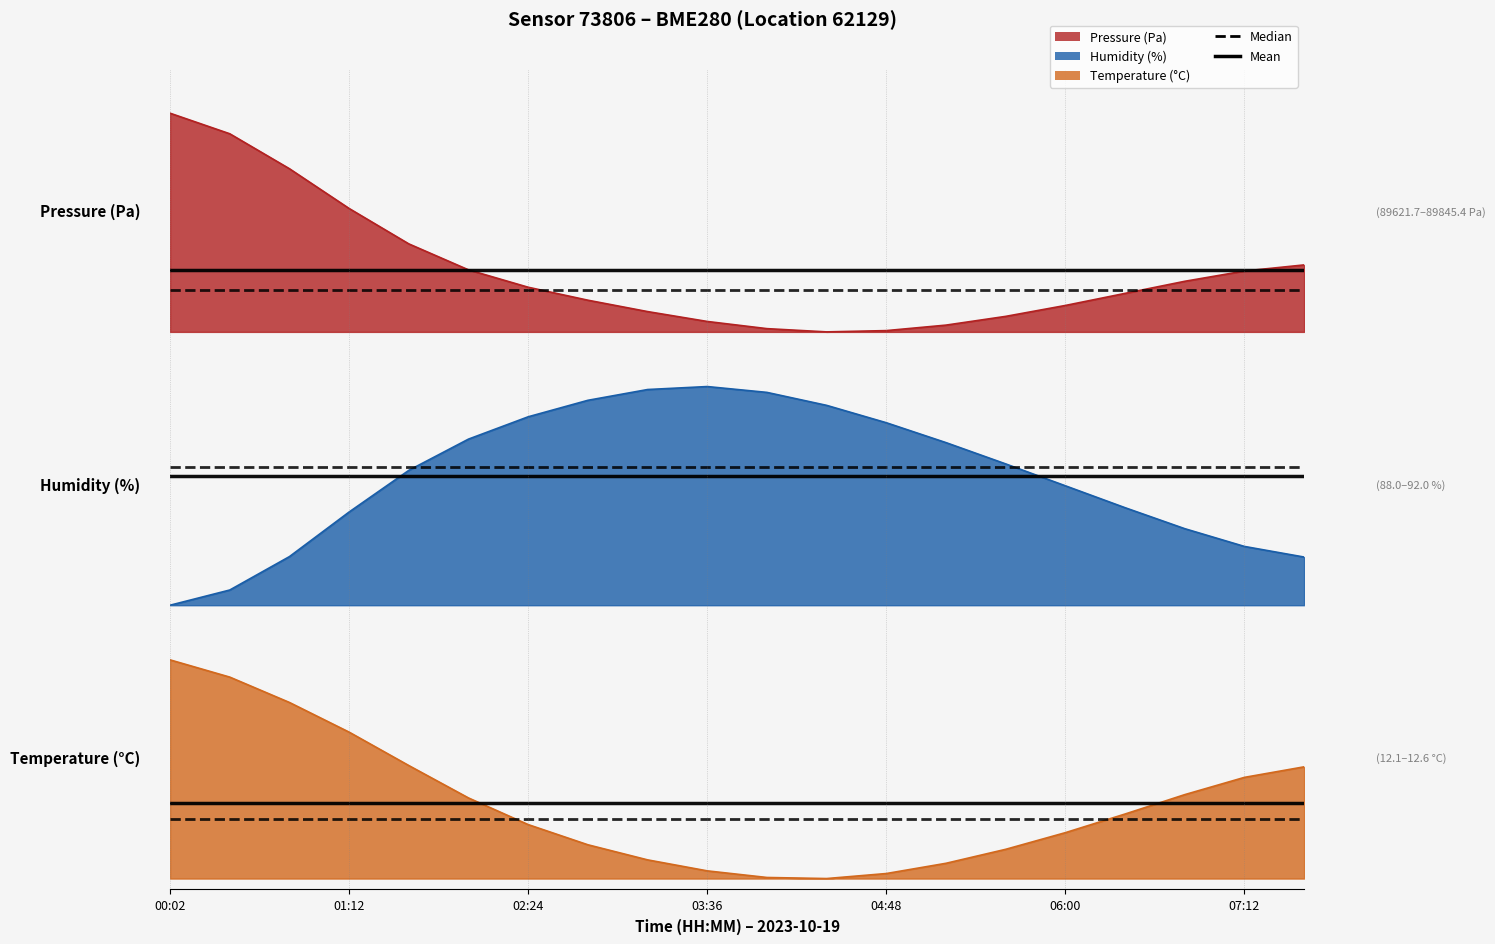

True or false: pressure has more than 1 interior local peaks.

False